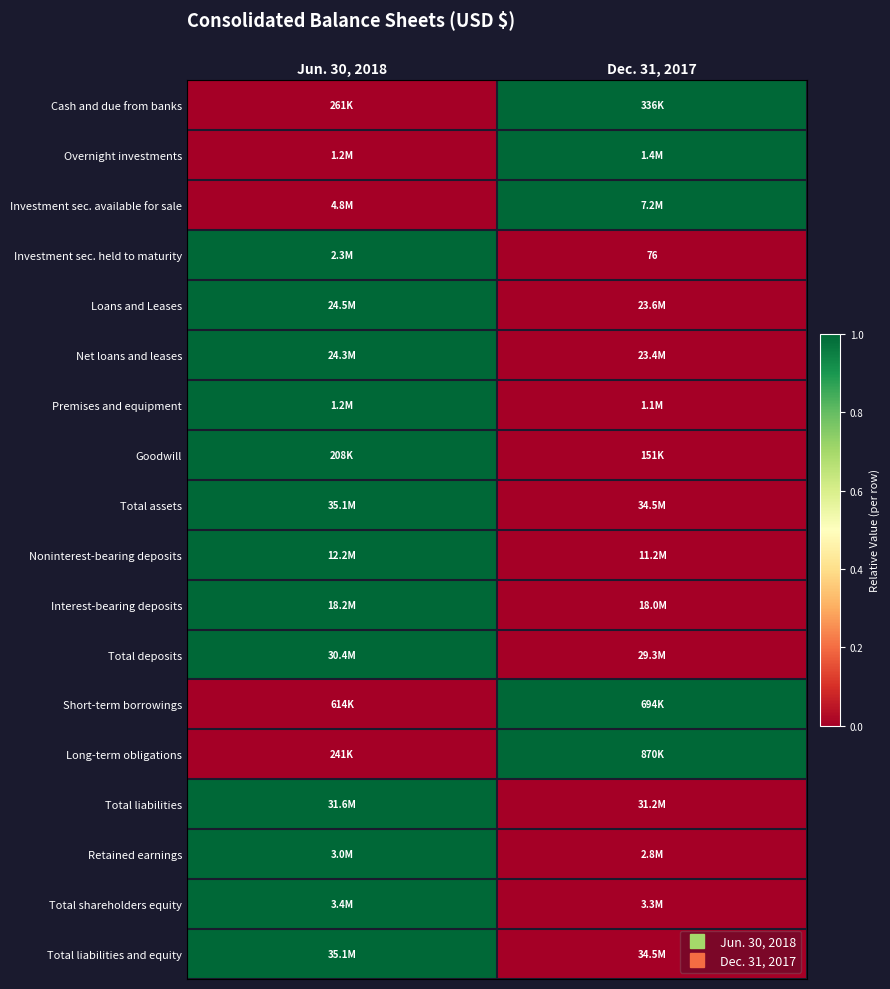

Which category has the highest value in the Goodwill series?

Jun. 30, 2018